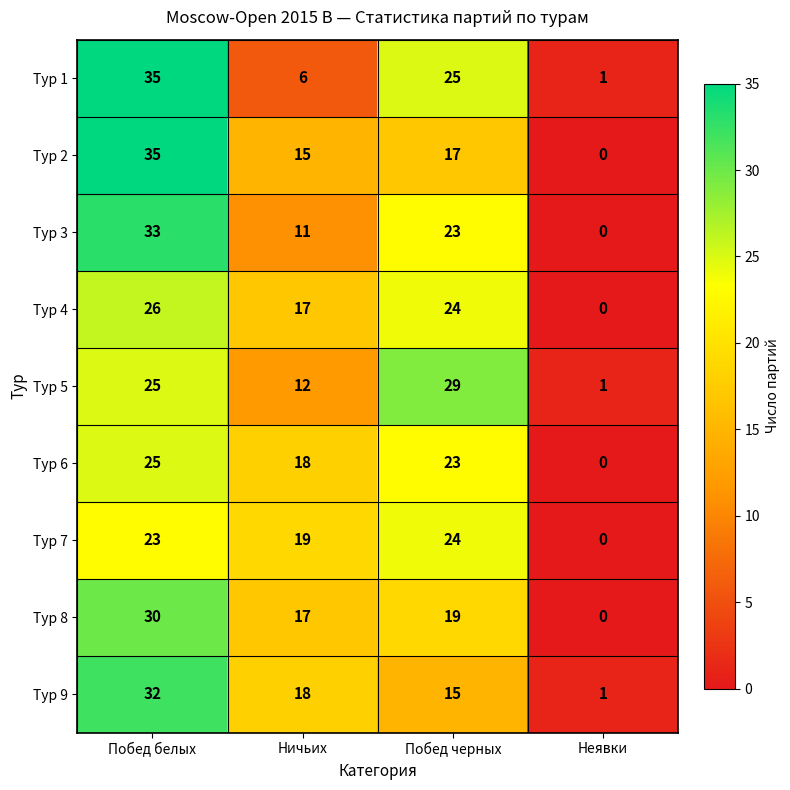

List the labels in order of Тур 3 value, largest first.

Побед белых, Побед черных, Ничьих, Неявки